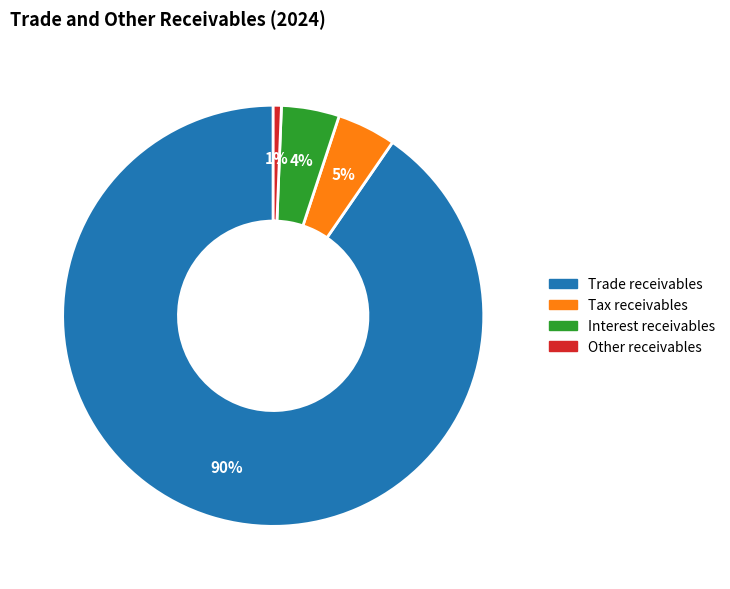

Is the sum of Trade receivables and Other receivables greater than half?

Yes